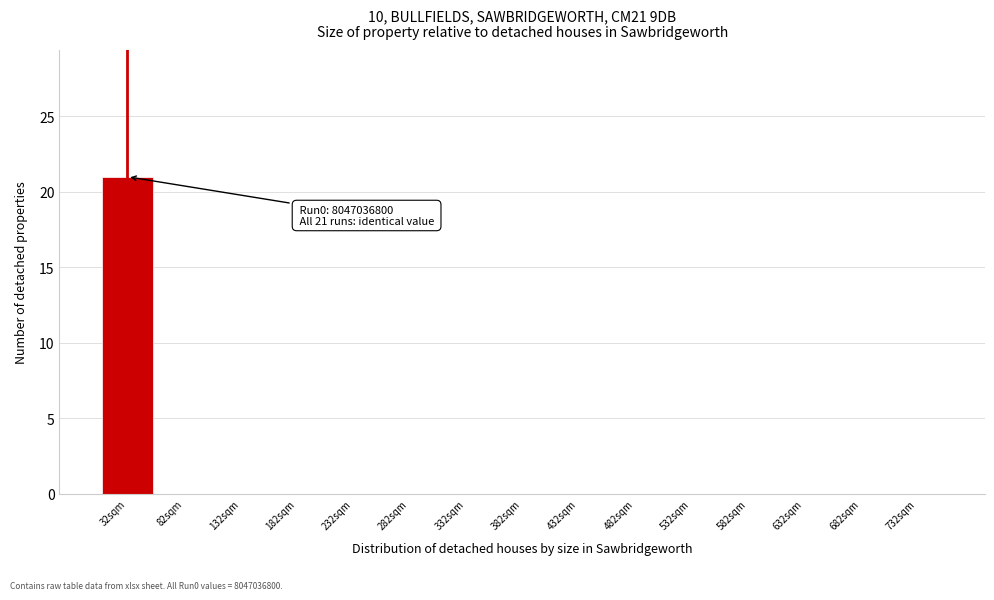

Reading left to right, transcribe all the data shown in this chart.

32sqm=21	82sqm=0	132sqm=0	182sqm=0	232sqm=0	282sqm=0	332sqm=0	382sqm=0	432sqm=0	482sqm=0	532sqm=0	582sqm=0	632sqm=0	682sqm=0	732sqm=0